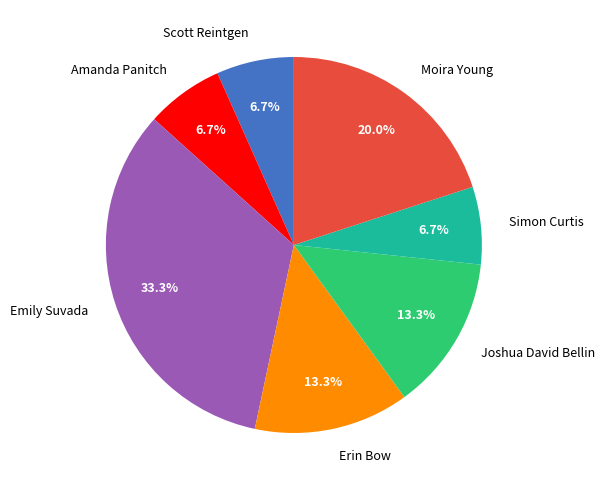

True or false: Amanda Panitch accounts for 7% of the total.

True